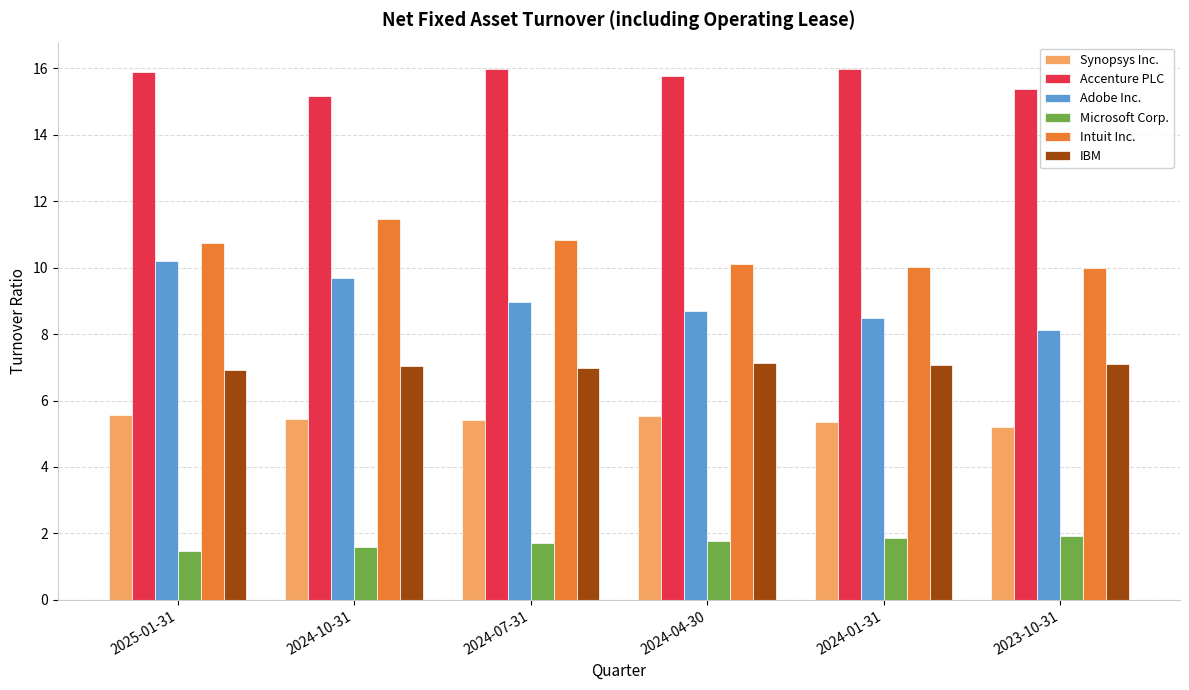

Count the number of categories in the chart.

6